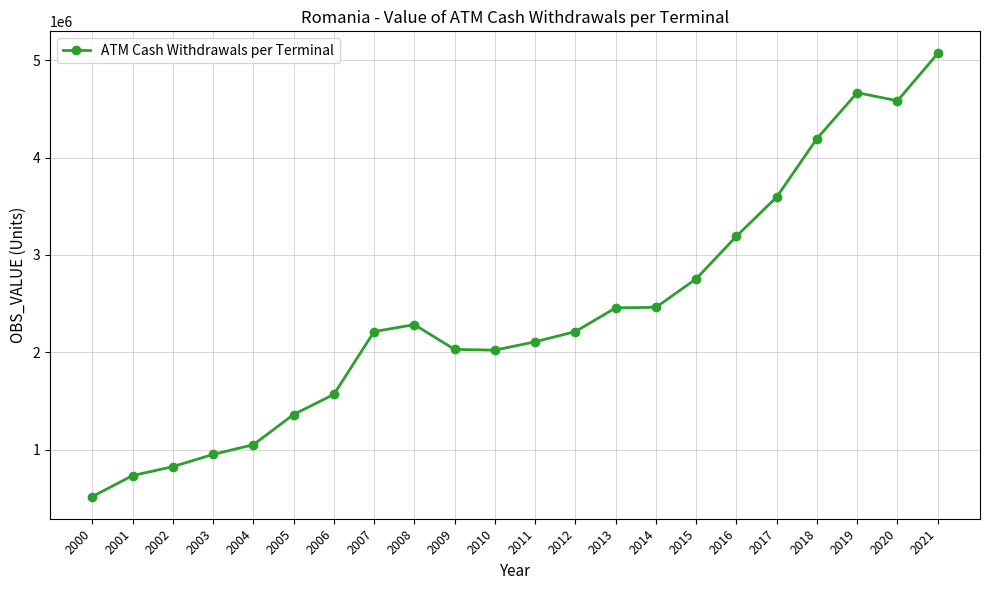

True or false: there are more than 0 points higher than both neighbors.

True